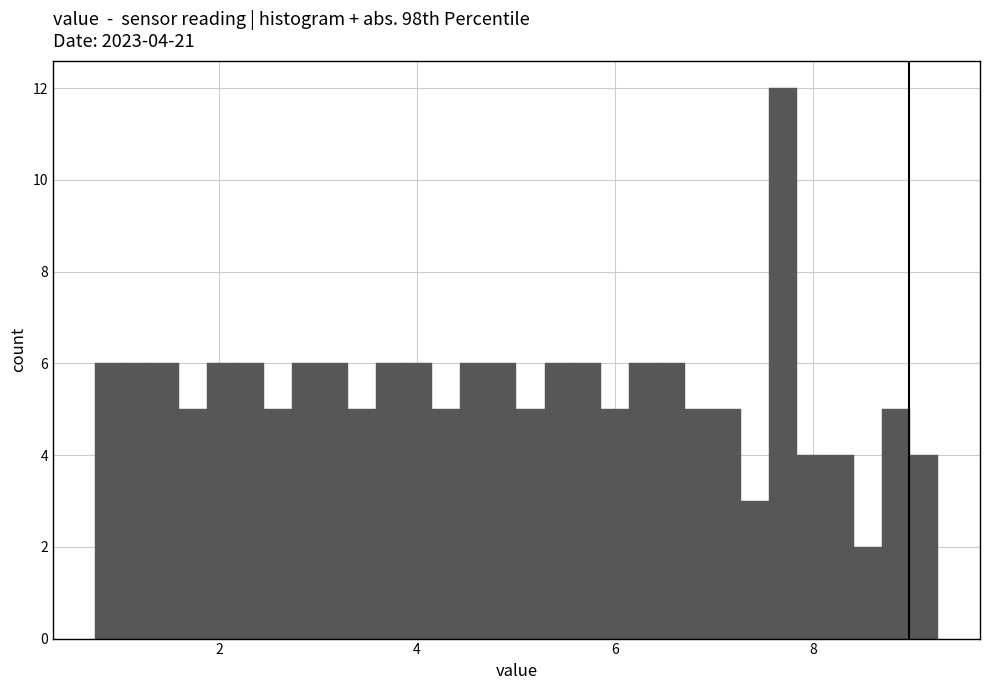

Read against the x-axis, roughly where is the centre of the tallest bar?

7.6